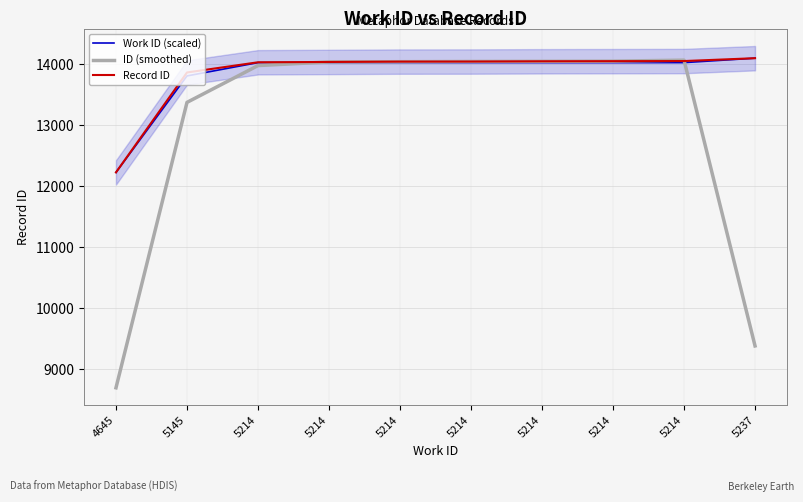

Does the chart have visible grid lines?

Yes